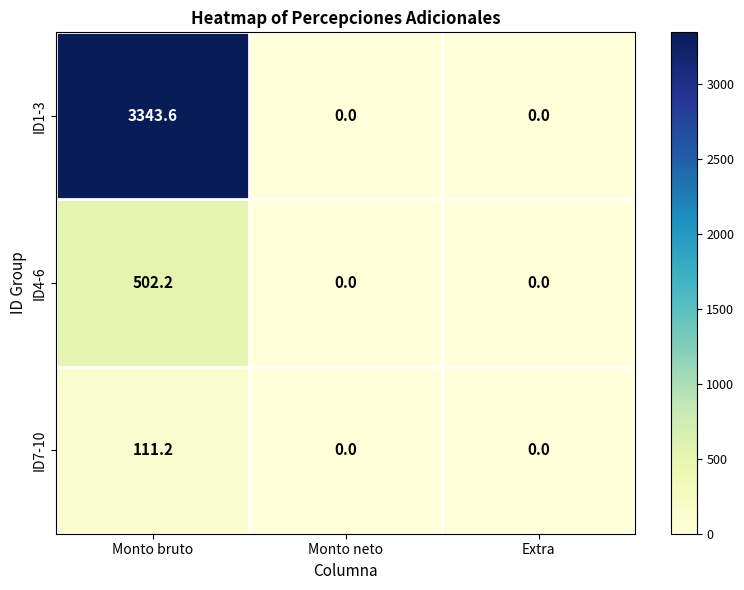

The ID4-6 series shows 176.5 at Monto neto. True or false?

False